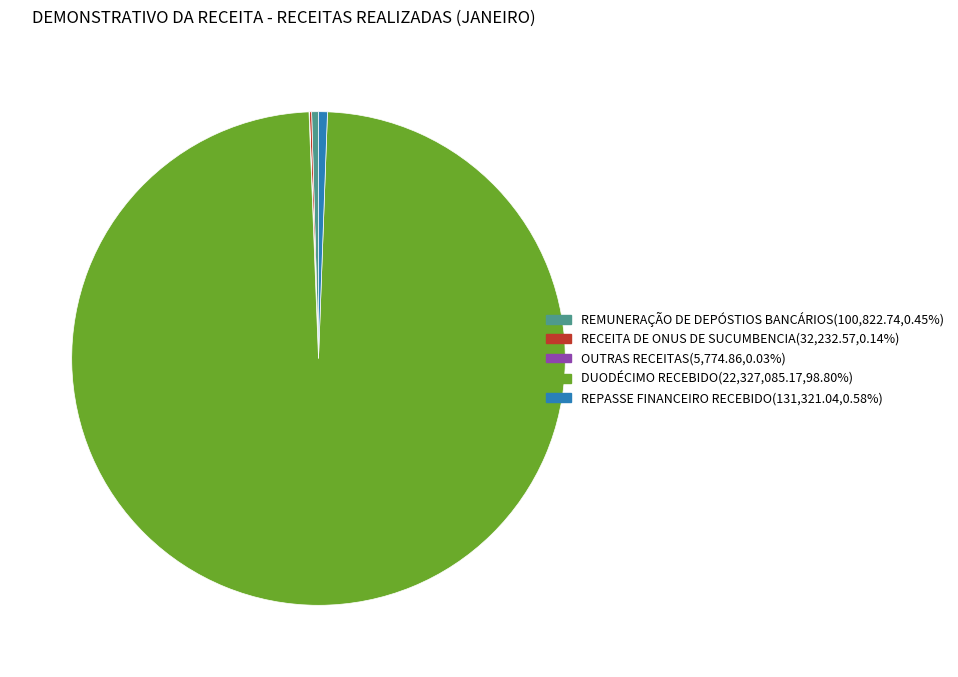

Do DUODÉCIMO RECEBIDO(22,327,085.17,98.80%) and REMUNERAÇÃO DE DEPÓSTIOS BANCÁRIOS(100,822.74,0.45%) together represent more than half of the pie?

Yes